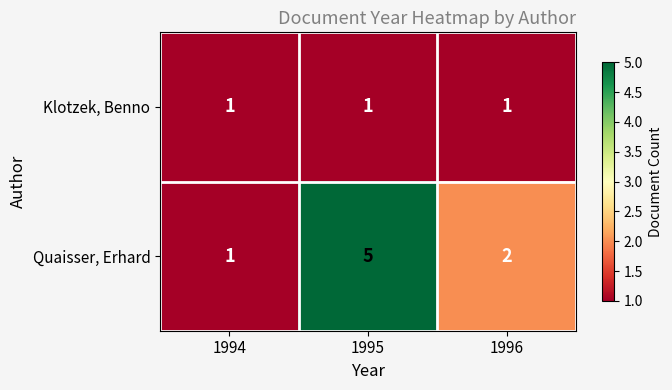

Which series changed the most between 1995 and 1996?

Quaisser, Erhard